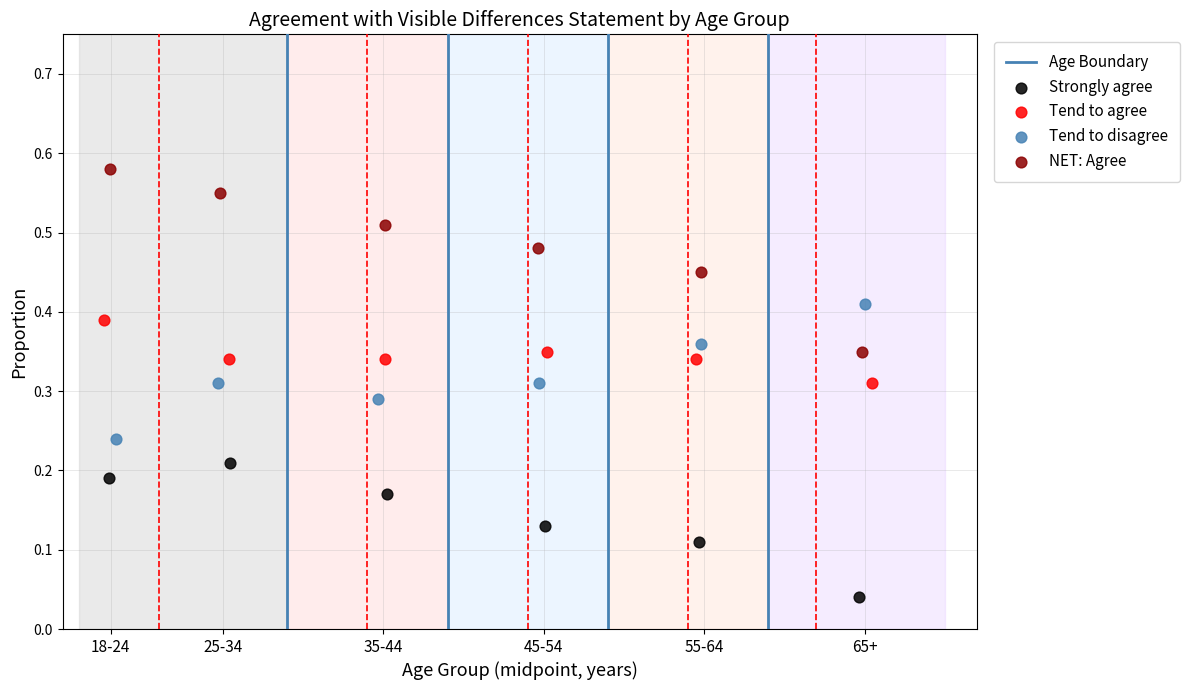

Which series reaches the maximum Y coordinate?

NET: Agree